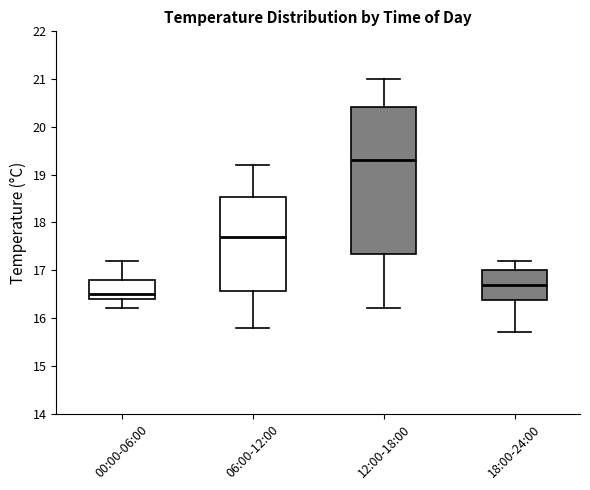

Which box's median line is the lowest?

00:00-06:00